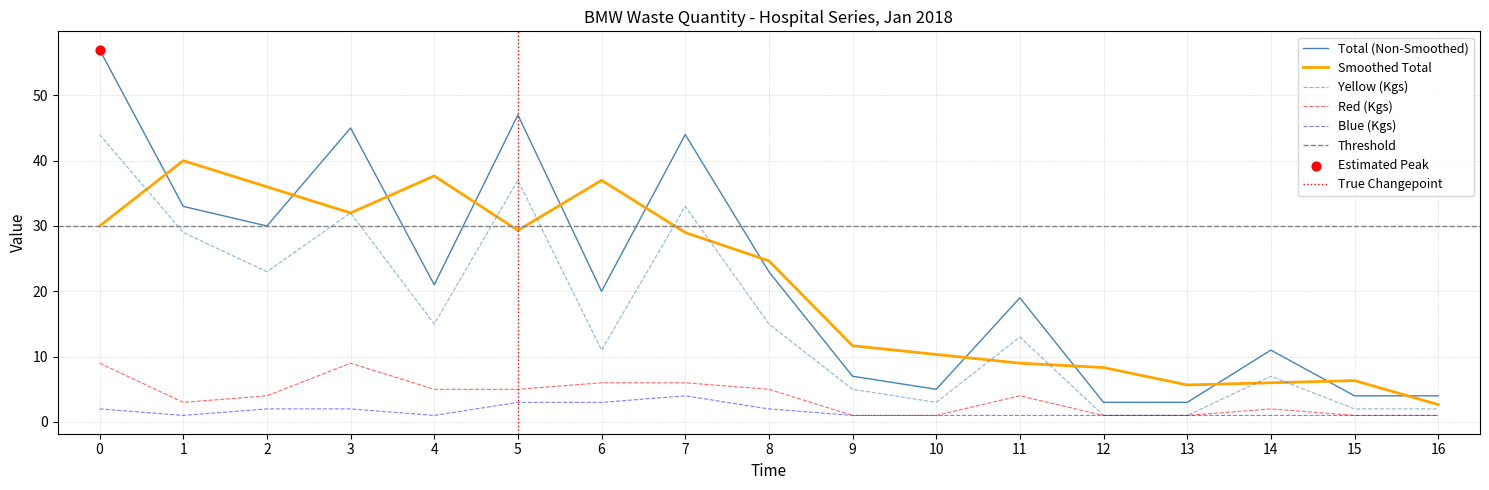

Which series contains the highest Y value?

Total (Kgs)